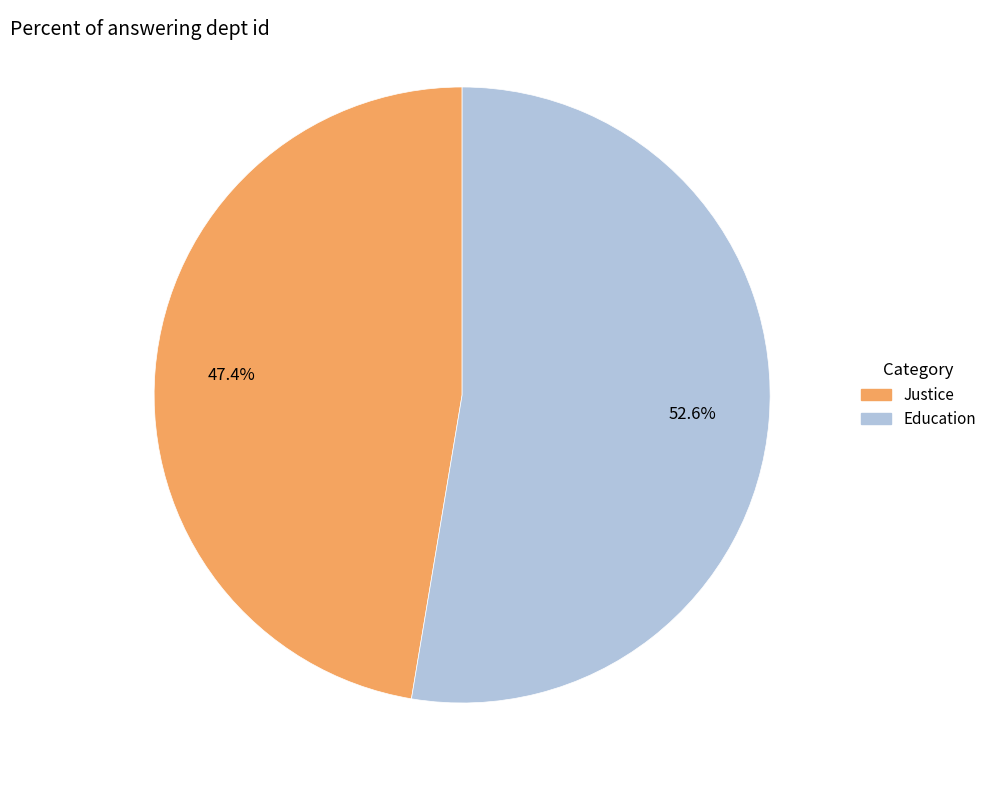

To the nearest percent, what is the average slice percentage?

50%